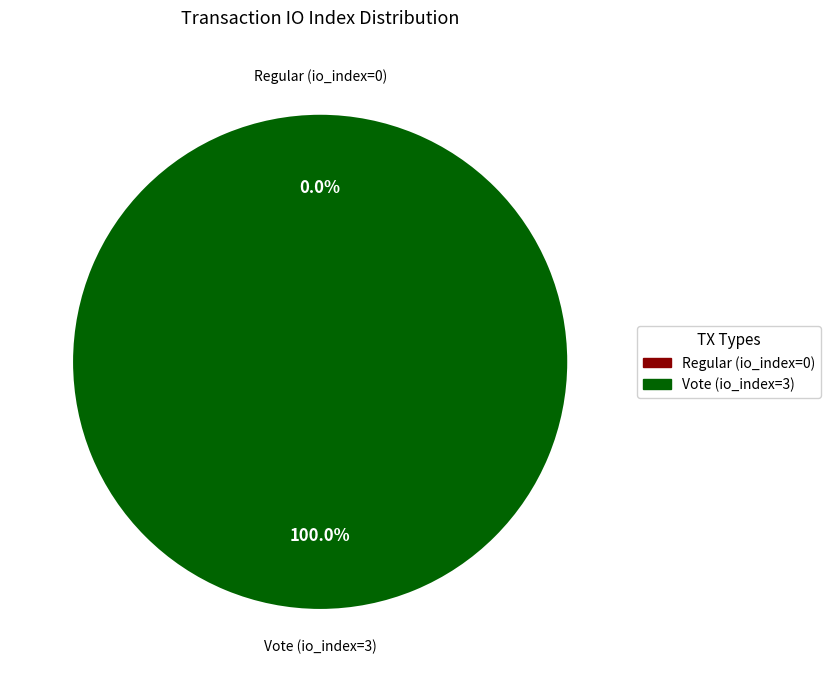

Which slice represents more than half of the pie?

Vote (io_index=3)